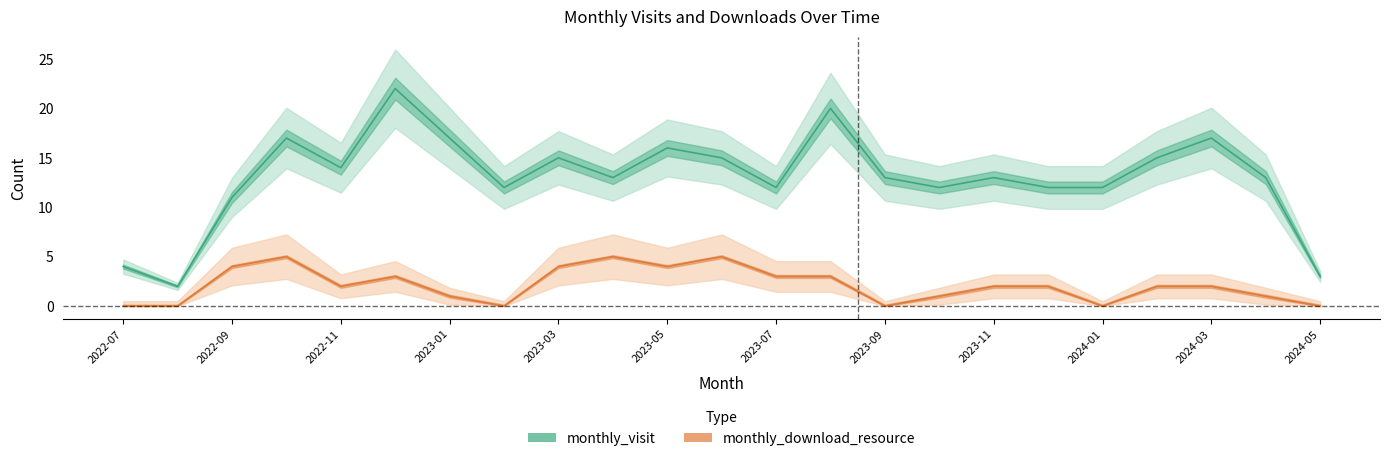

Is this an area chart (filled region under the line)?

No